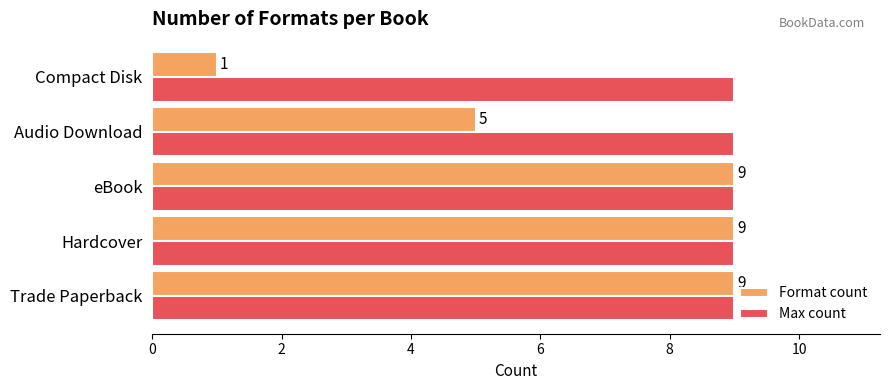

What is the sum of the Max count values at Audio Download and Compact Disk?

18